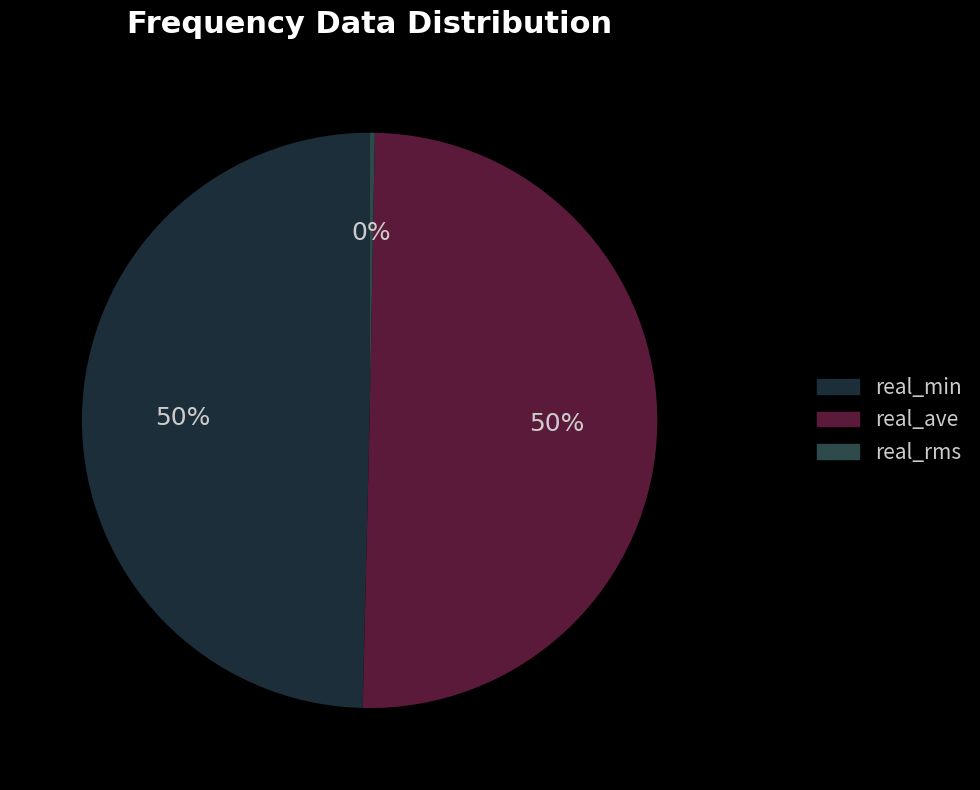

Which slice is the smallest?

real_rms